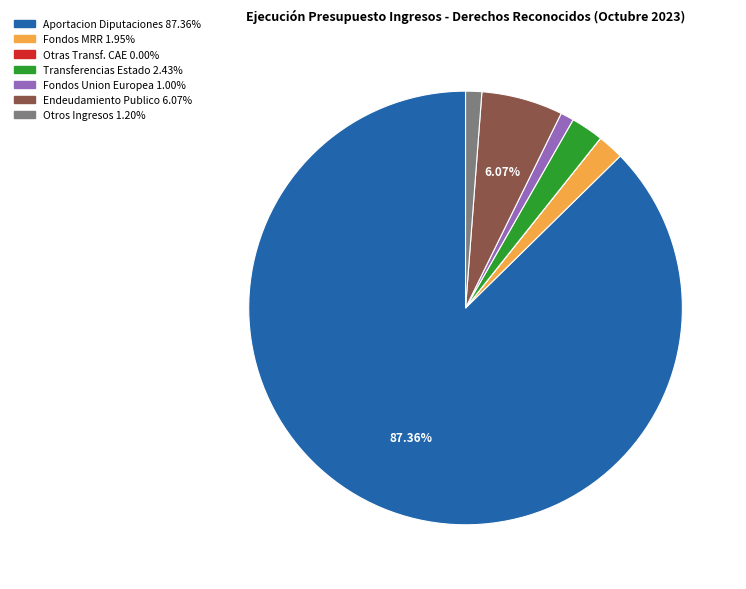

Is there any slice that represents more than half of the pie?

Yes